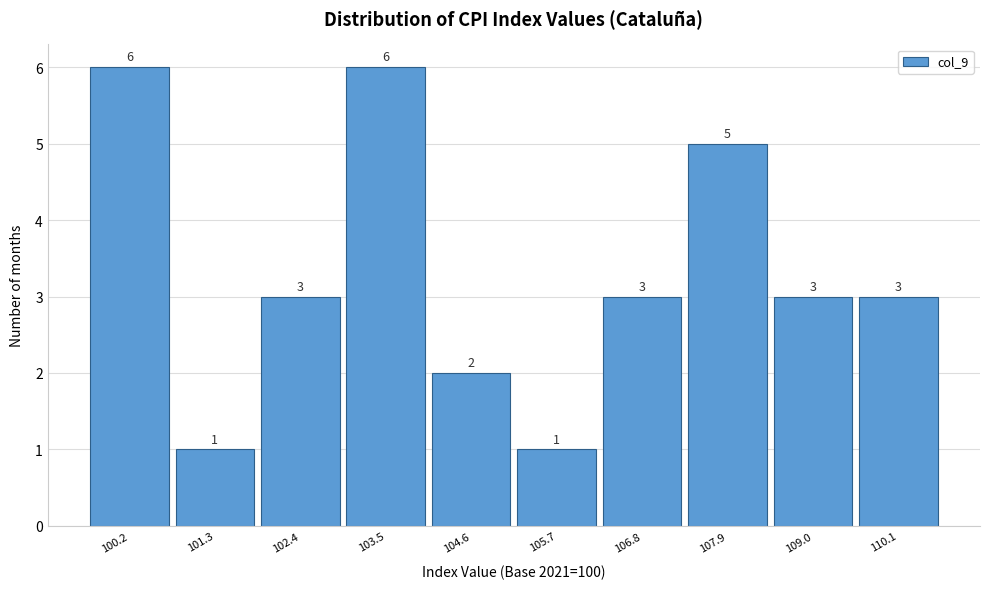

Reading right to left, what are all the values shown in this chart?

3	3	5	3	1	2	6	3	1	6